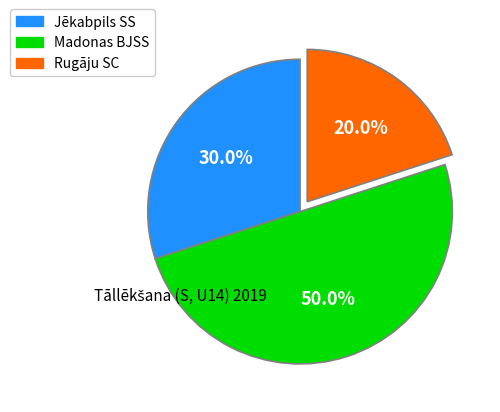

What percentage is the Jēkabpils SS slice, to the nearest percent?

30%